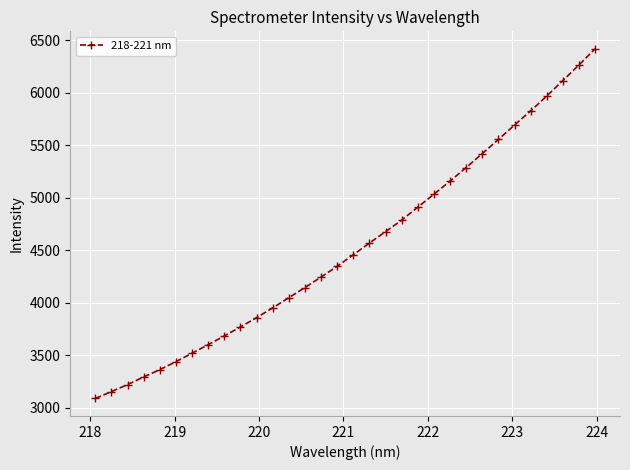

What is the value of the 12th point from the left?

3950.0